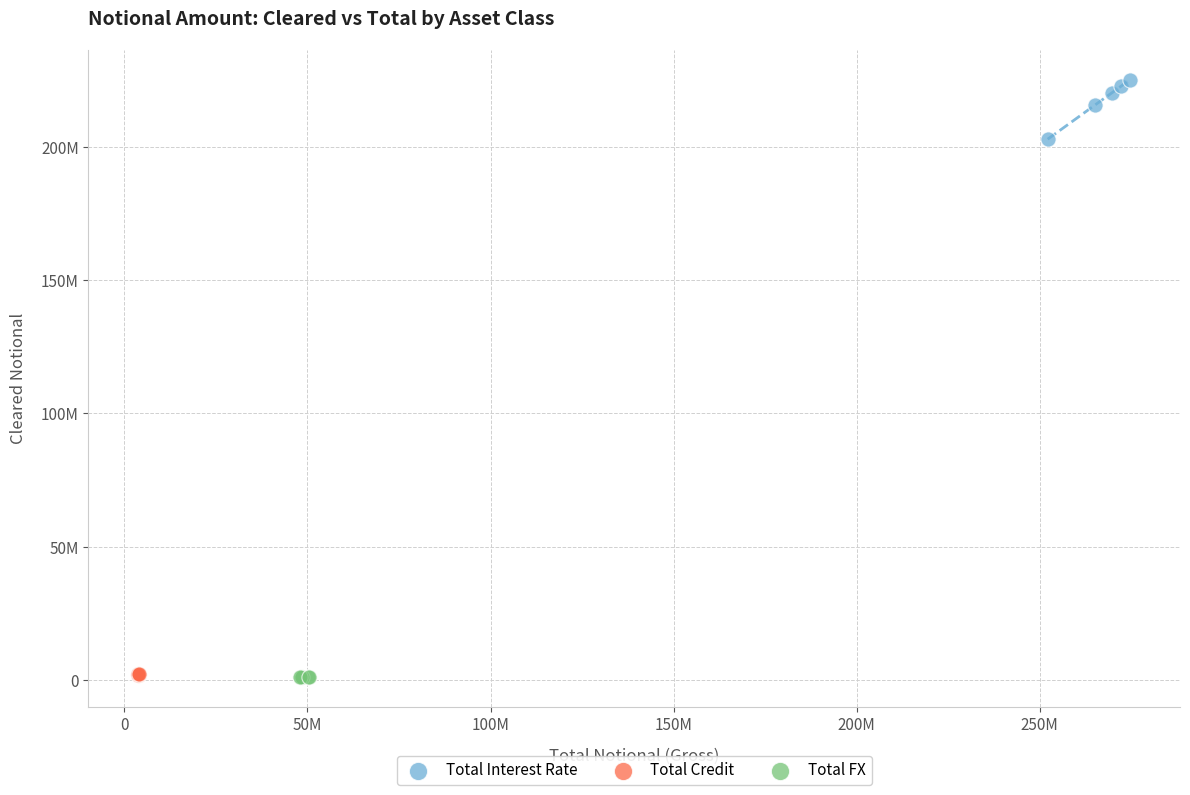

What are all the series names shown in the legend?

Total Interest Rate, Total Credit, Total FX